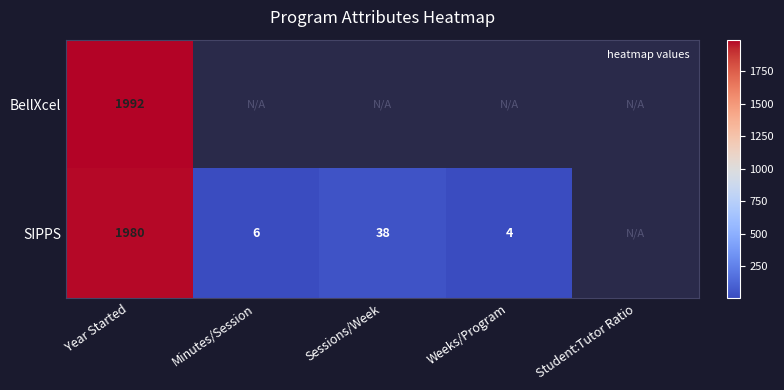

Is it true that SIPPS equals 17.9 at Sessions/Week?

False